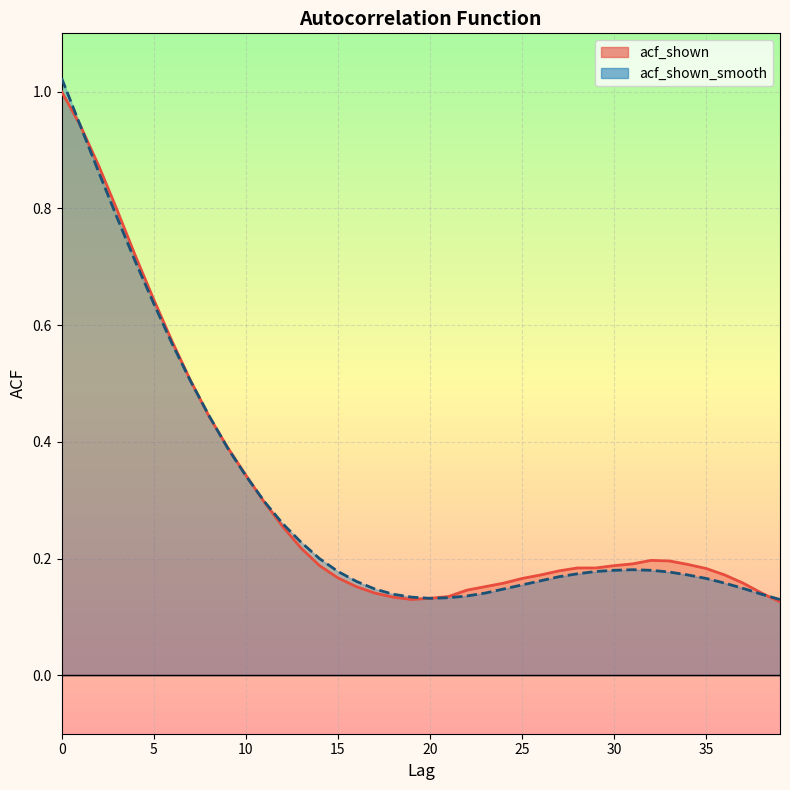

Which series changed the most between 6 and 7?

acf_shown